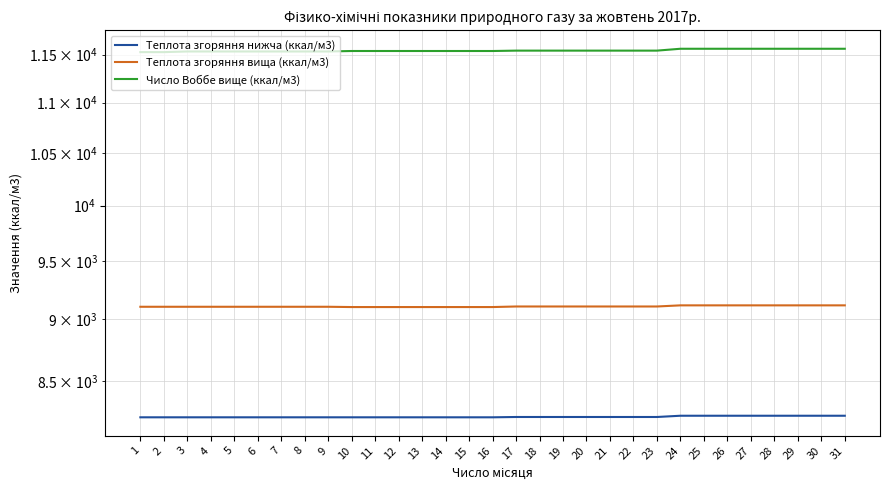

The Теплота згоряння нижча (ккал/м3) series shows 8230.6 at 30. True or false?

True